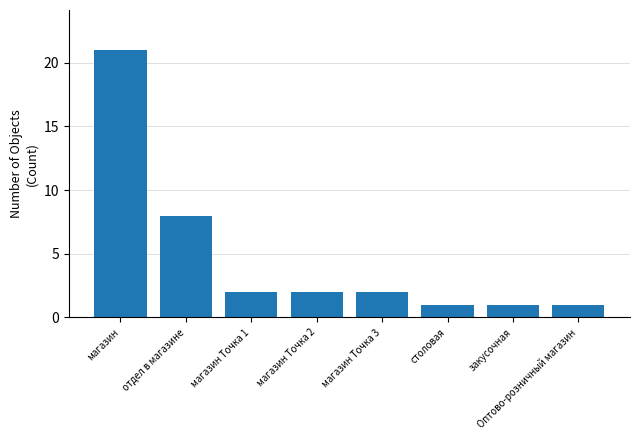

Approximately how many times larger is the value at столовая compared to закусочная?

1.0